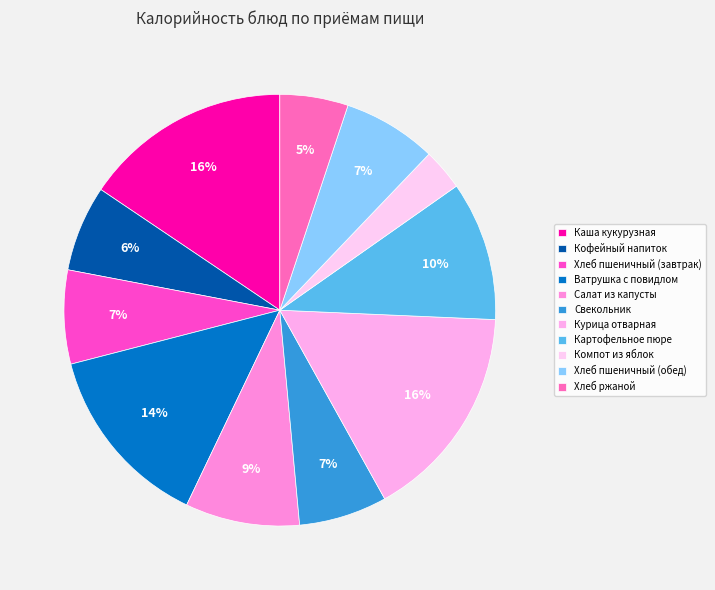

Does Хлеб пшеничный (обед) represent more than half of the total?

No